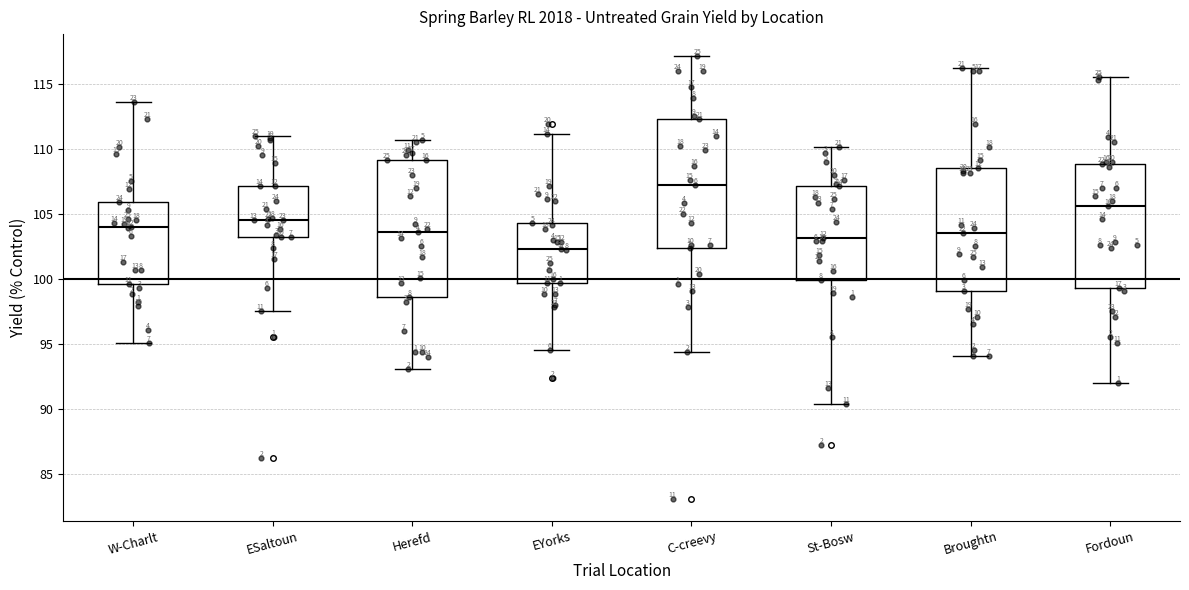

Which box's median line is the highest?

C-creevy